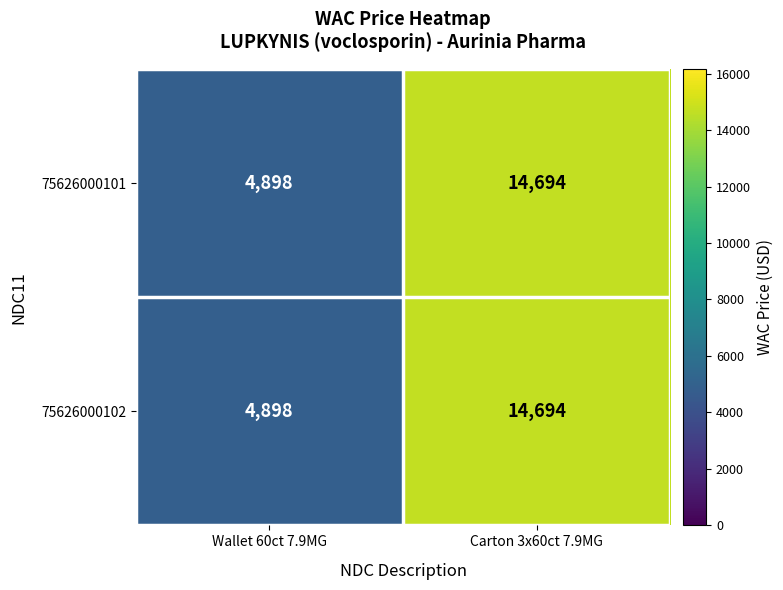

What is the maximum value shown in the chart?

14694